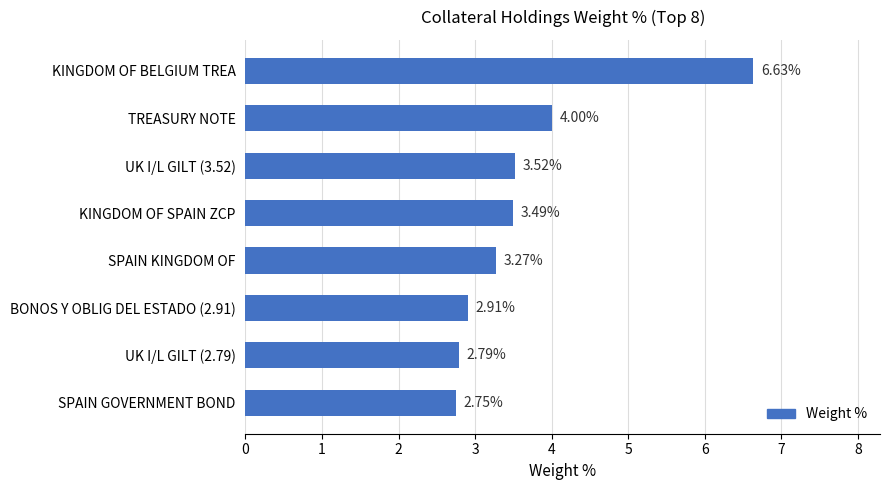

What is the difference between the maximum and second lowest values?

3.8